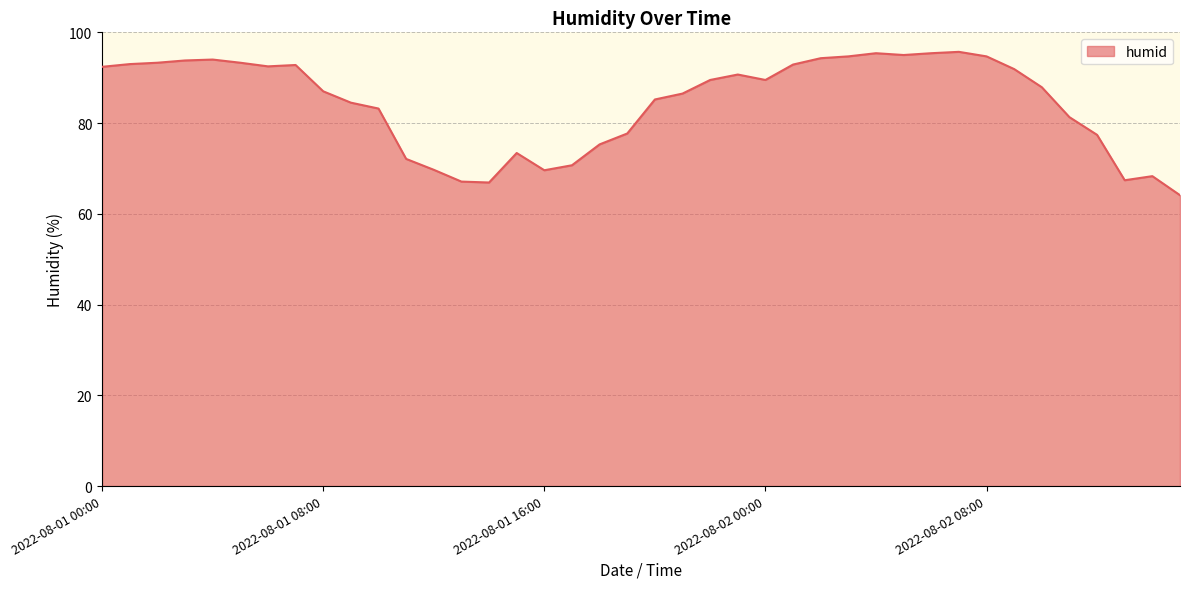

What is the difference between the maximum and minimum values?

31.6